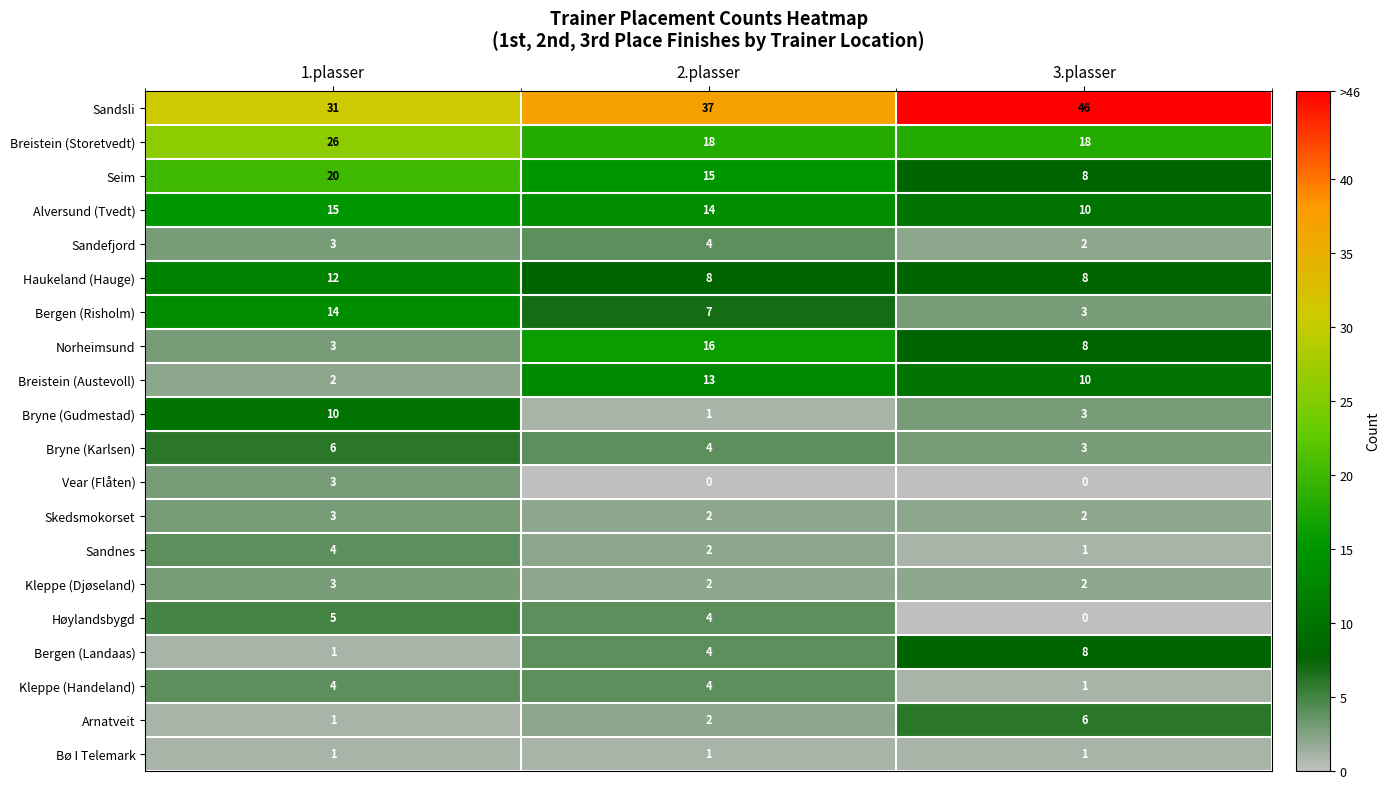

At which category is the sum across all series the highest?

1.plasser